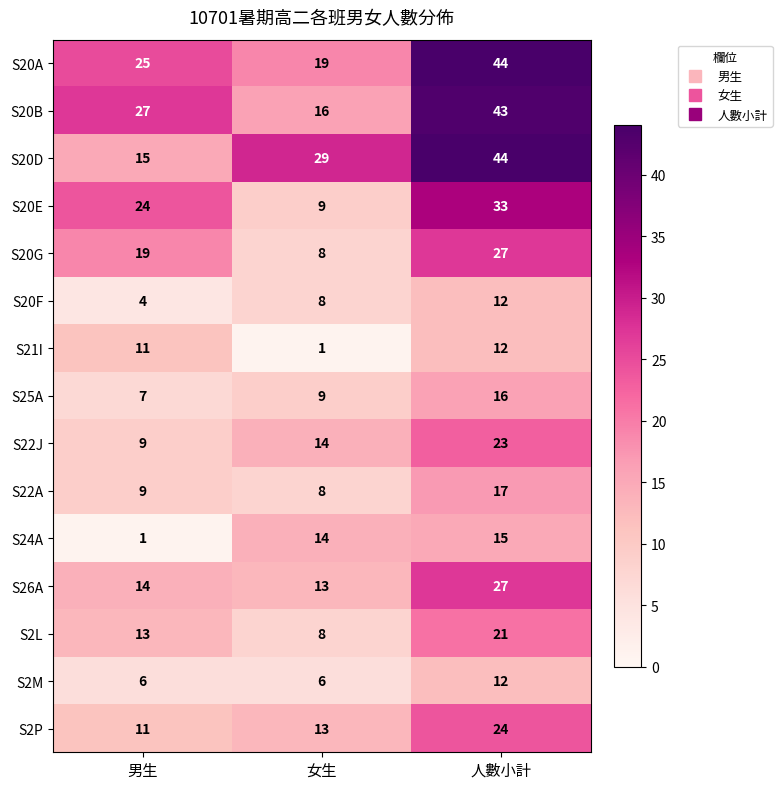

Which series has the largest range (max minus min)?

S20D